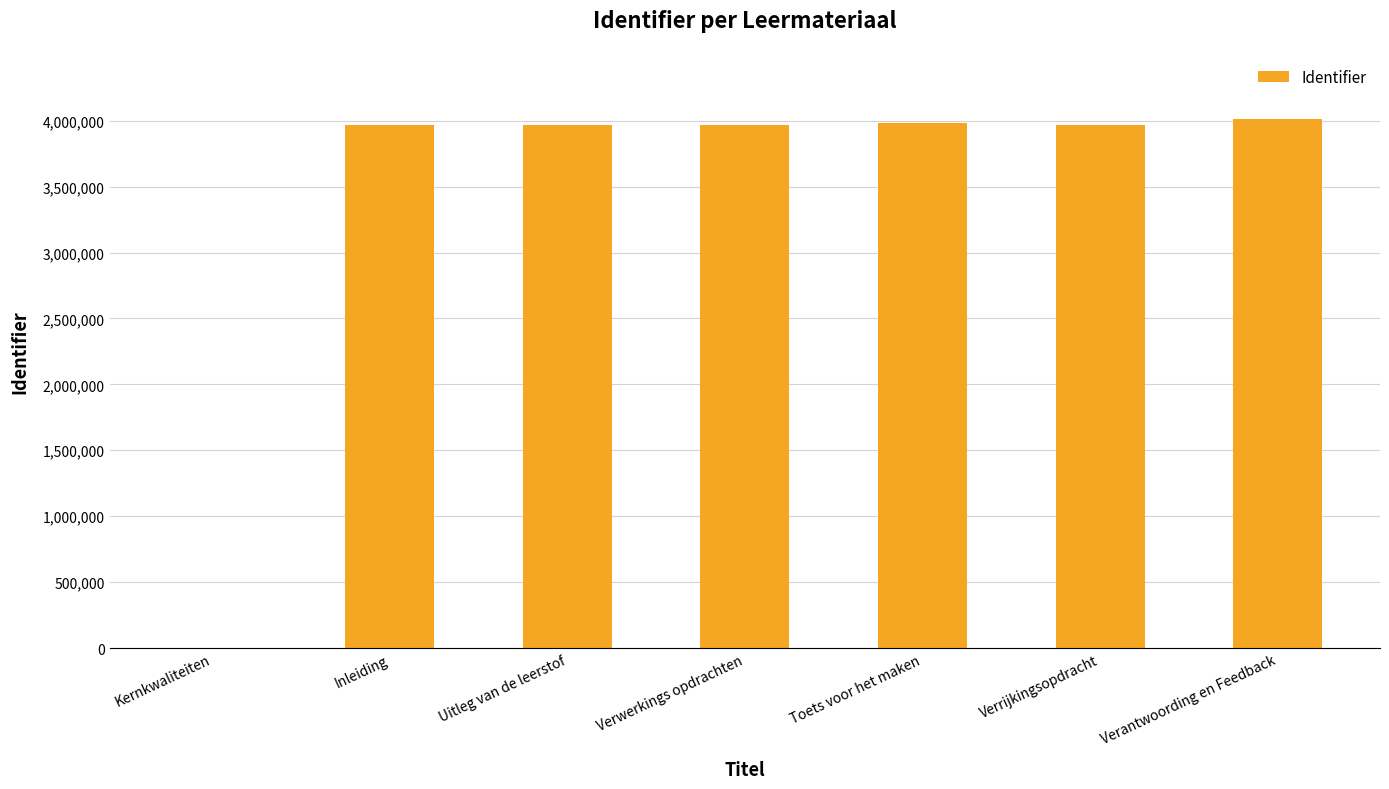

What is the sum of the values at Verwerkings opdrachten and Verantwoording en Feedback?

7975835